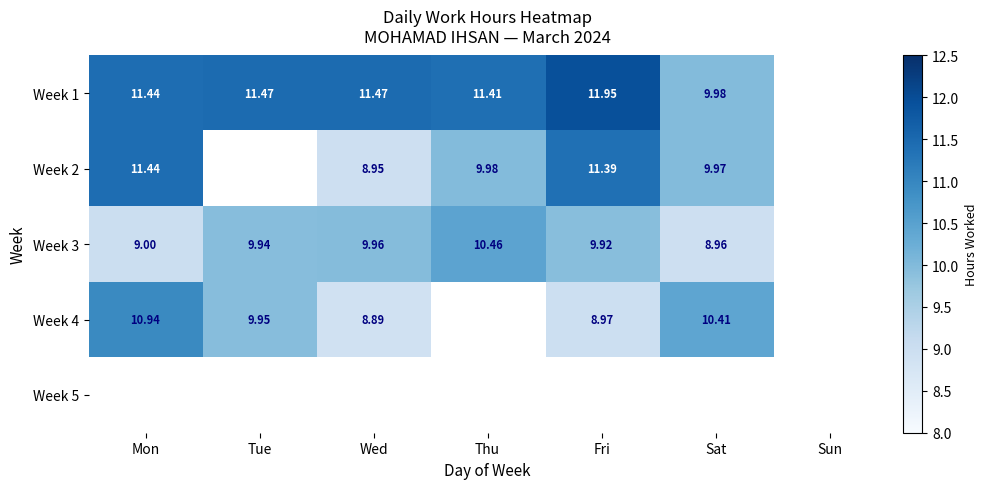

Is the value of Week 2 at Fri greater than the value of Week 3 at Thu?

Yes